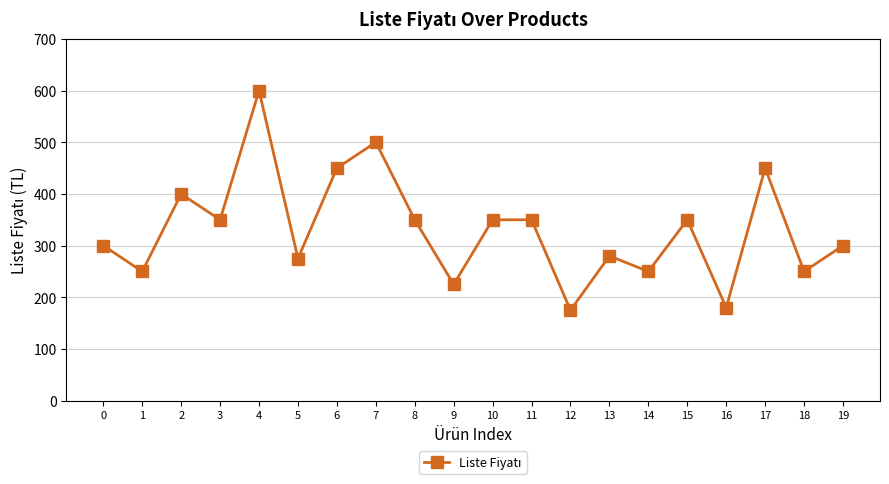

True or false: there are more than 0 points higher than both neighbors.

True